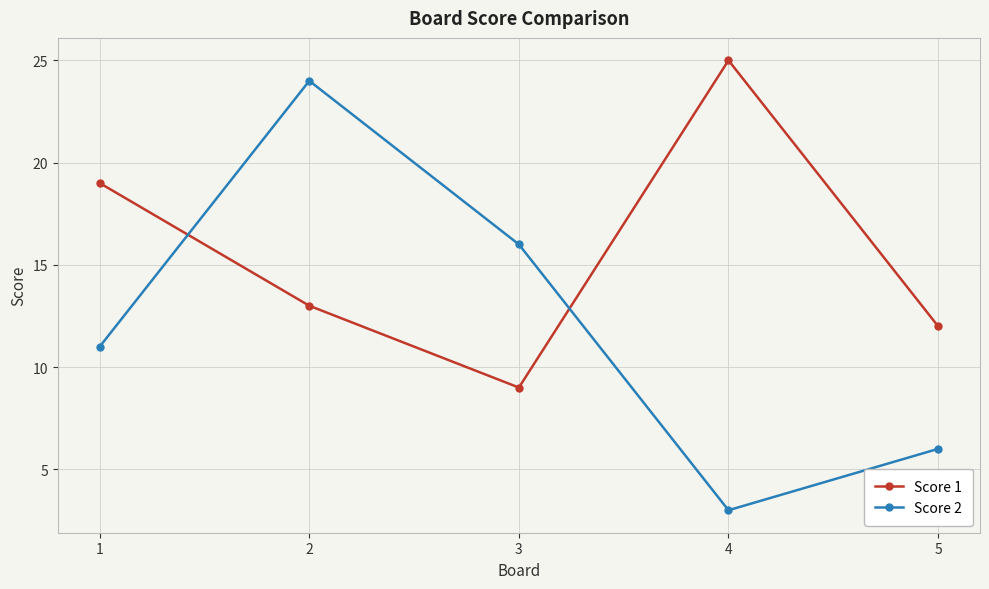

Between 1 and 5, which series saw the biggest shift?

Score 1